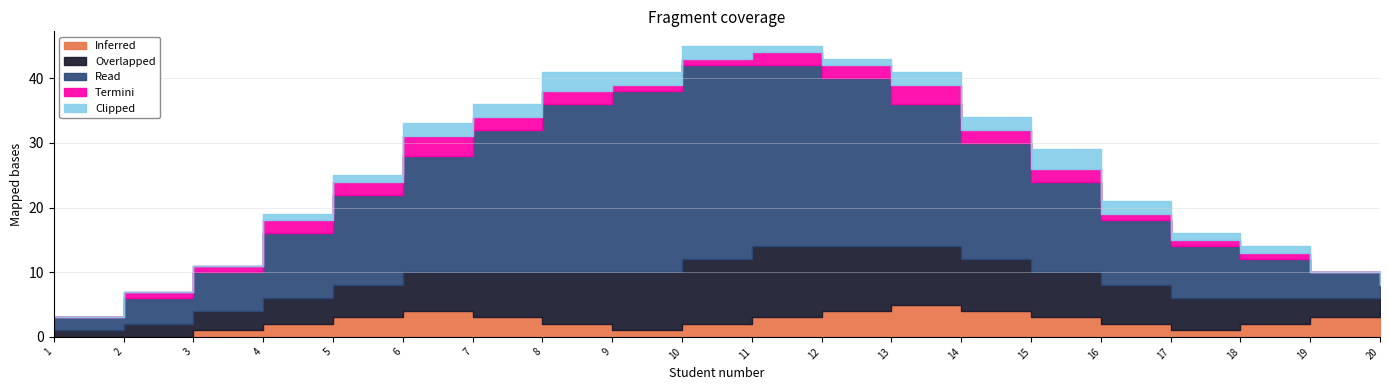

What is the difference between the Read values at 8 and 1?

24